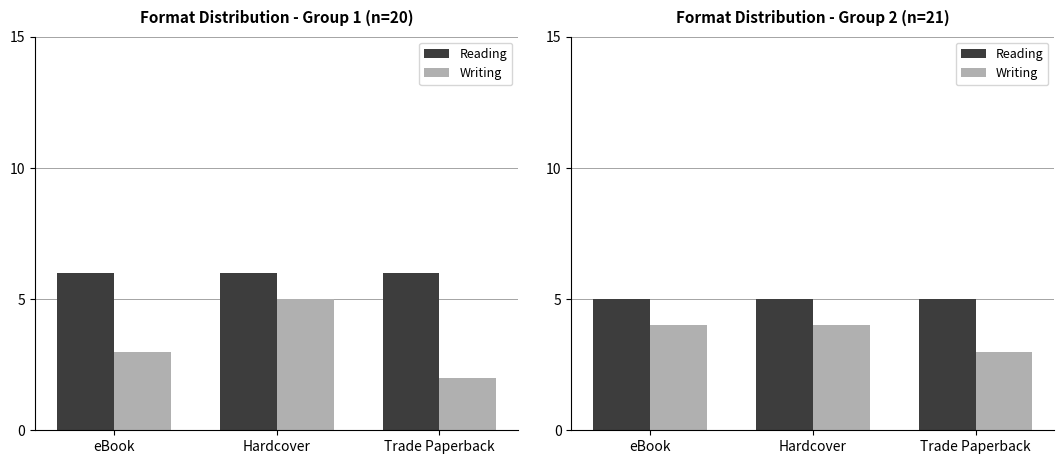

What is the sum of the Writing values at eBook and Trade Paperback?

7